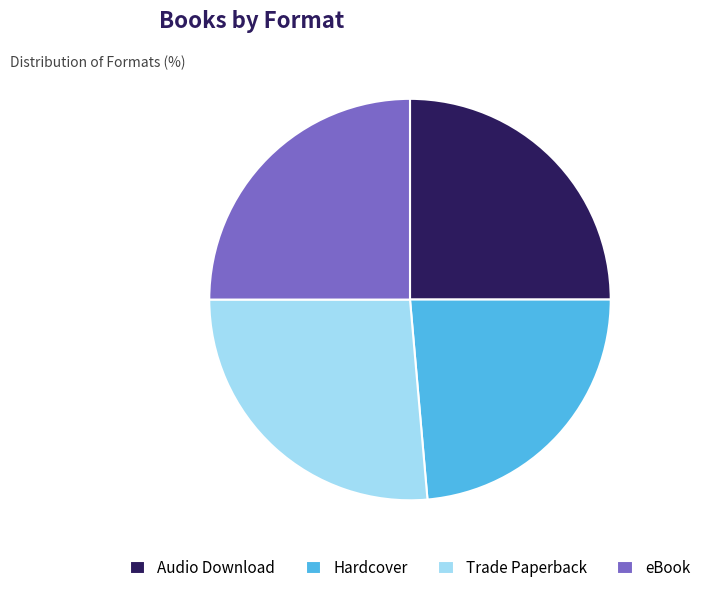

Combined, do eBook and Hardcover account for over 50%?

No